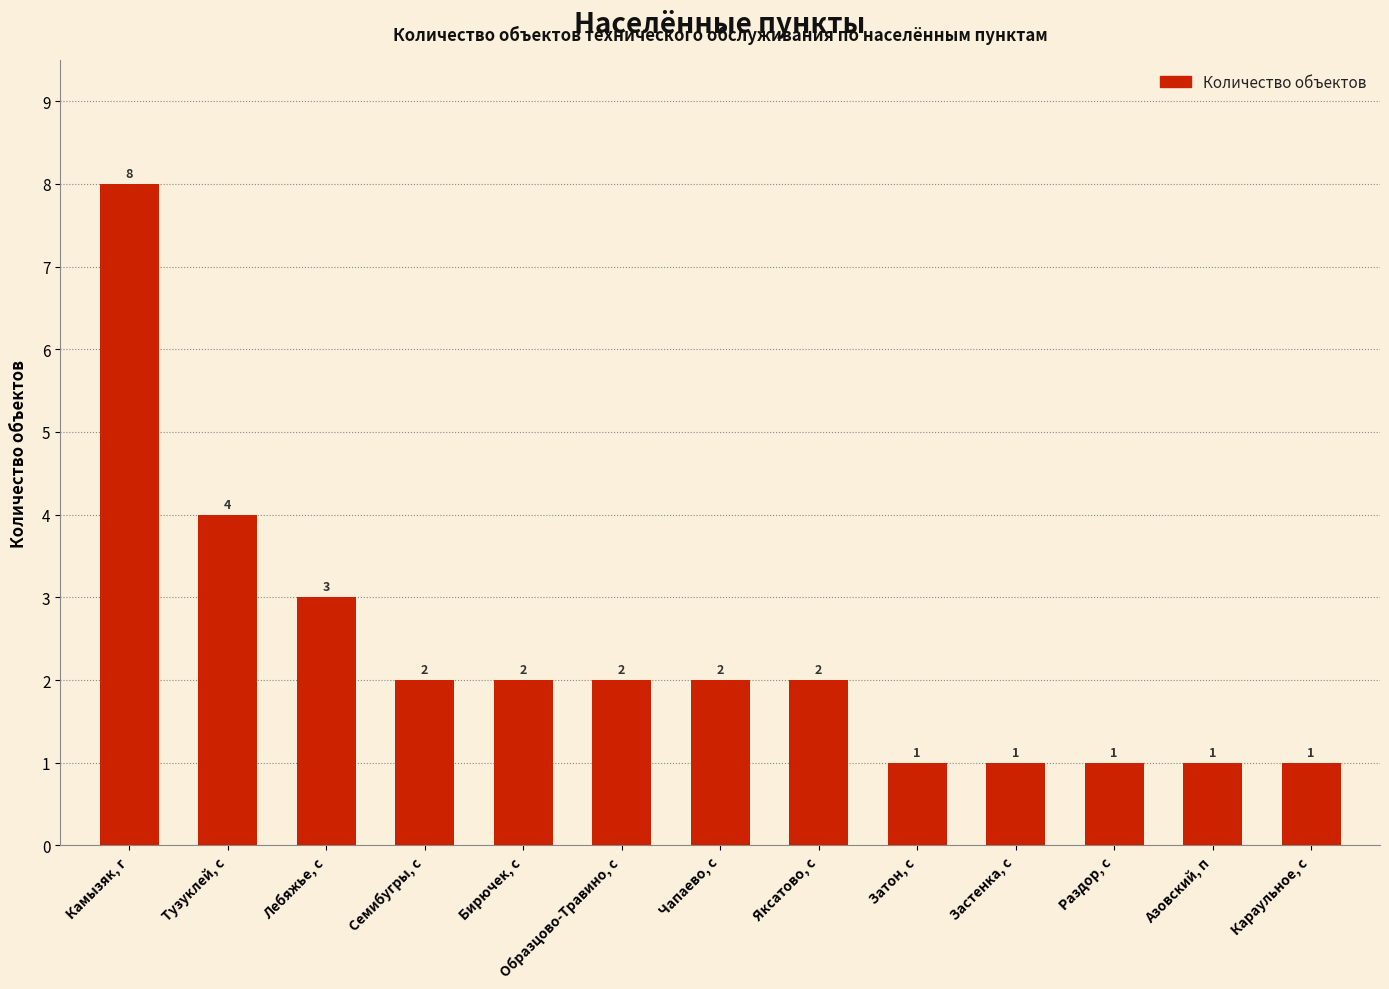

How many bars are there in total?

13